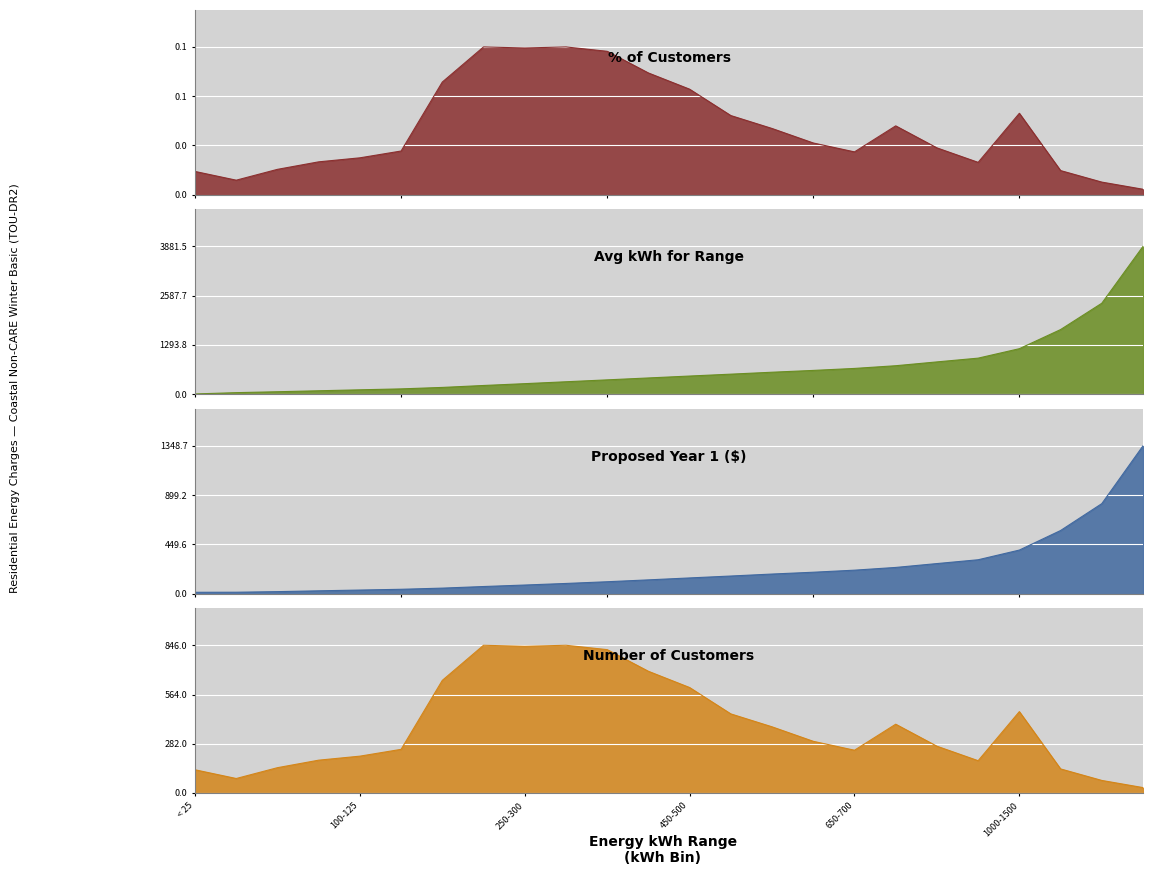

List the series in order of their peak value, lowest first.

% of Customers, Number of Customers, Proposed Year 1 ($), Avg kWh